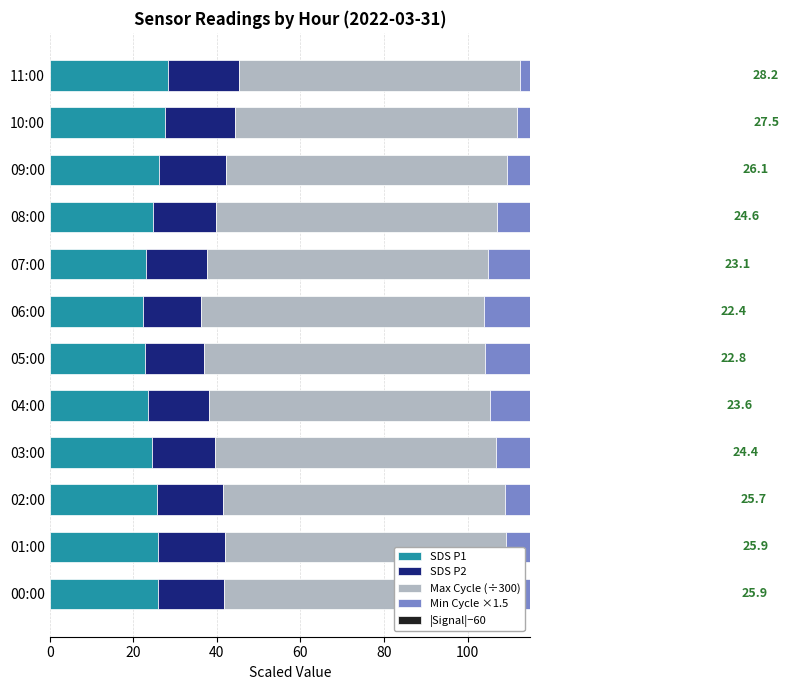

What are all the series names shown in the legend?

SDS P1, SDS P2, Max Cycle (÷300), Min Cycle ×1.5, |Signal|−60